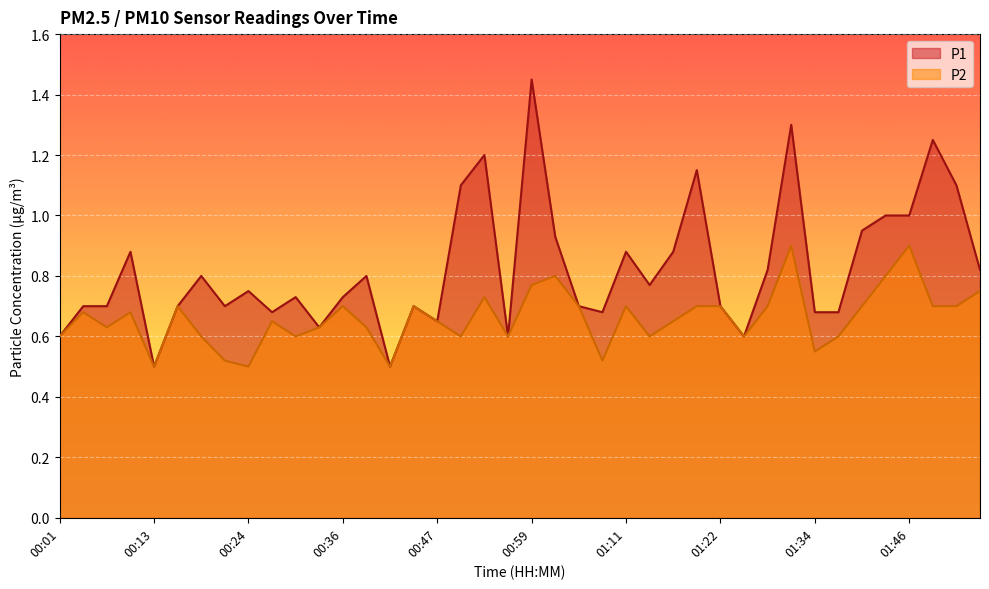

Rank the series by their maximum value, from lowest to highest.

P2, P1